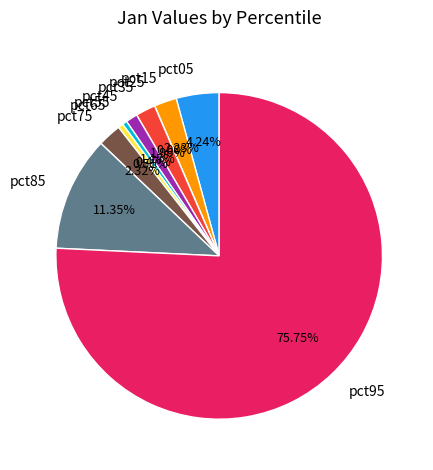

Do pct05 and pct65 together represent more than half of the pie?

No